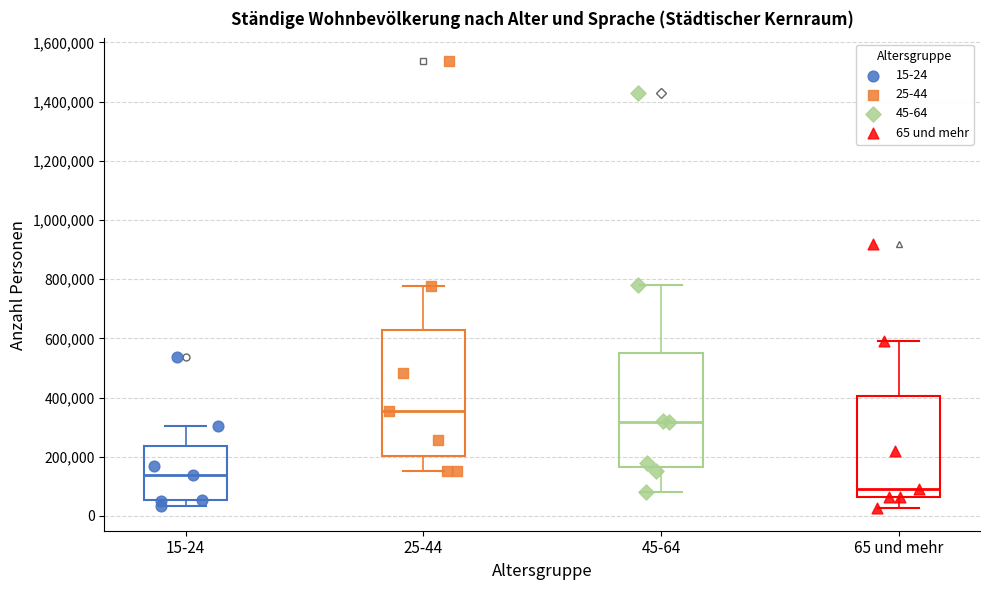

Comparing the boxes themselves (not the whiskers), which one is the tallest?

25-44